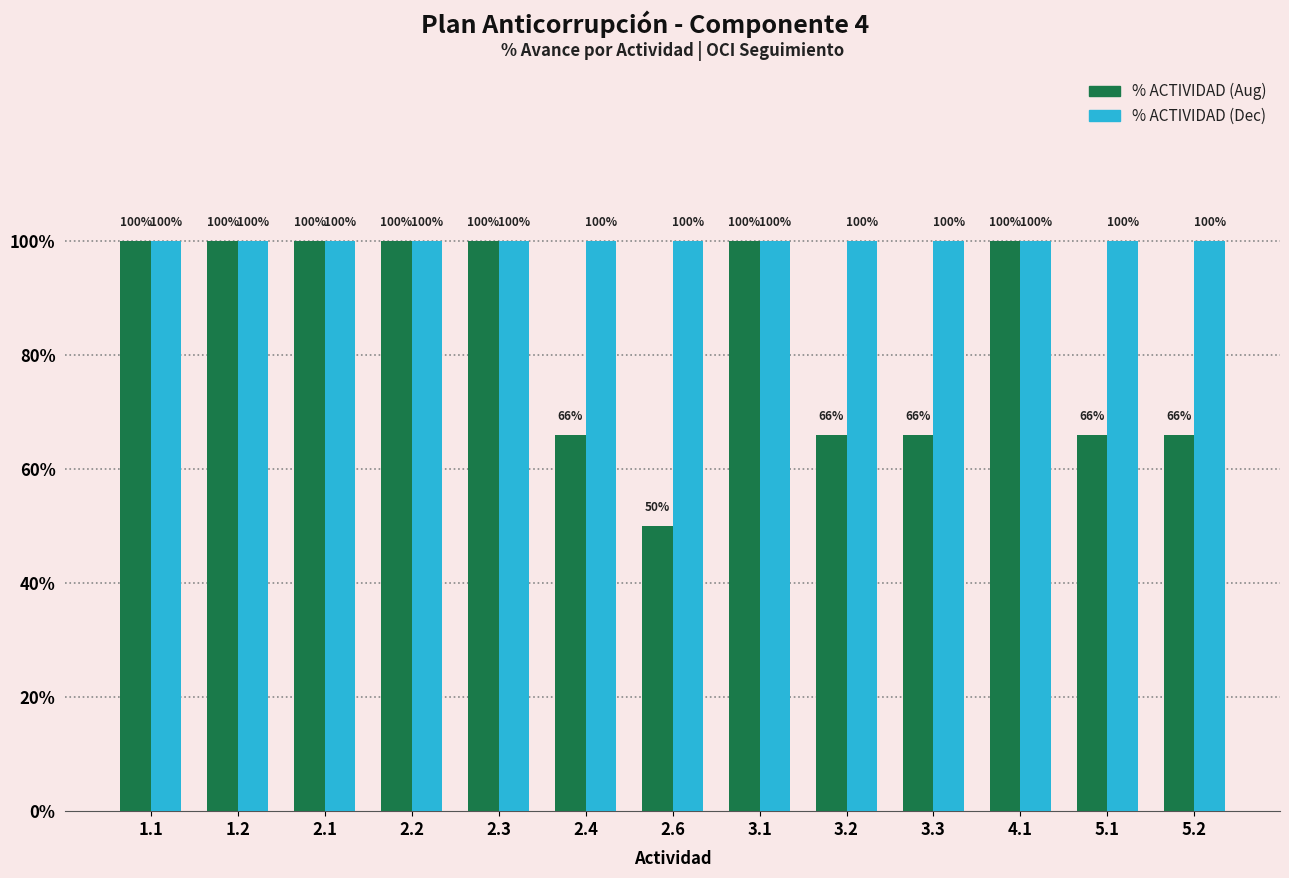

What is the lowest value of the % ACTIVIDAD (Aug) series?

0.5